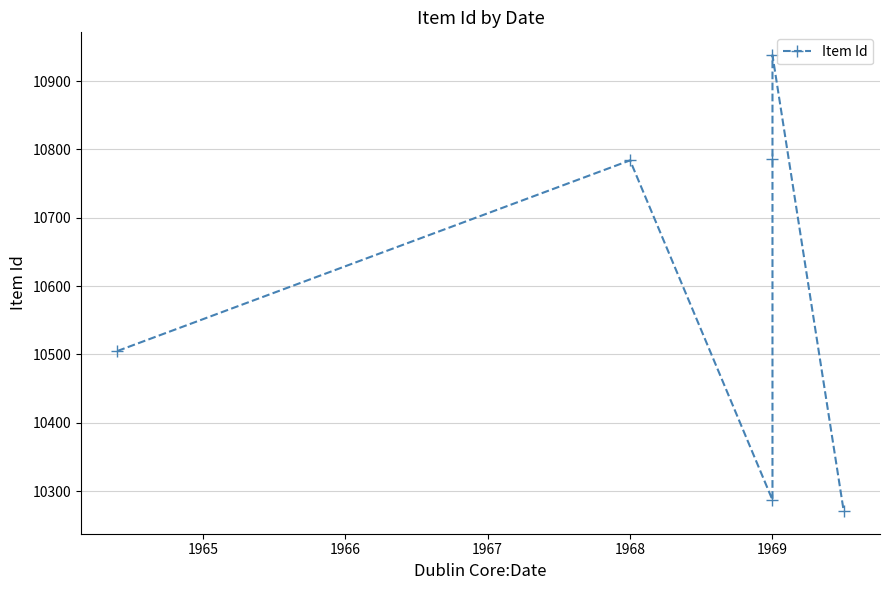

What is the difference between the values at 1964 and 1965?

279